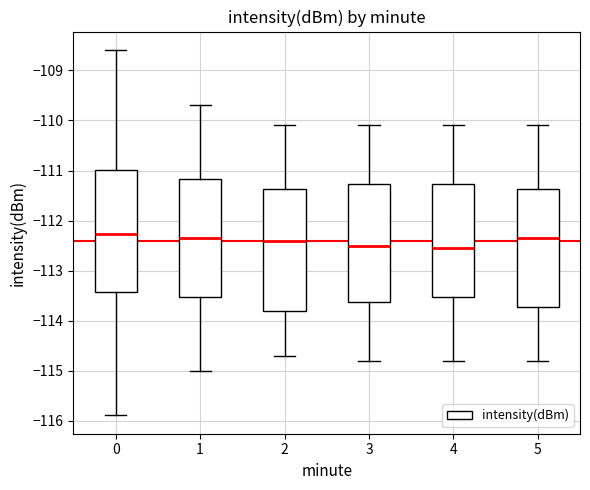

Reading left to right, transcribe this box plot: for each box, give where its median line is, the range the box spans, and where its two whiskers end, as read against the y-axis. The values are not printed on the chart, so give them approximately, as read against the axis.

0: median -112.3, box -113.4 to -111.0, whiskers -115.9 to -108.6
1: median -112.3, box -113.5 to -111.2, whiskers -115.0 to -109.7
2: median -112.4, box -113.8 to -111.4, whiskers -114.7 to -110.1
3: median -112.5, box -113.6 to -111.3, whiskers -114.8 to -110.1
4: median -112.5, box -113.5 to -111.3, whiskers -114.8 to -110.1
5: median -112.3, box -113.7 to -111.4, whiskers -114.8 to -110.1